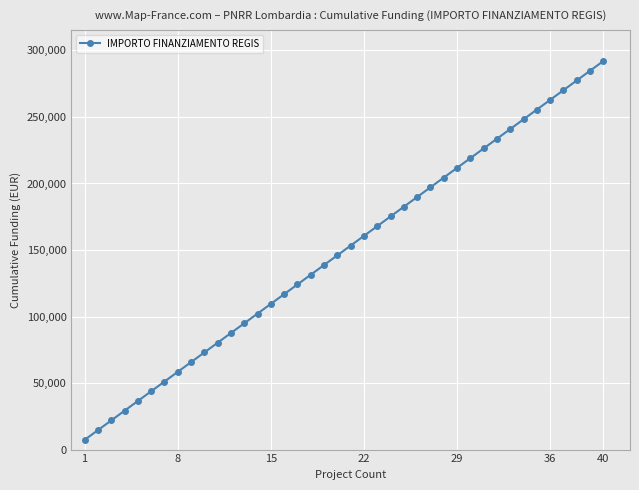

What is the greatest value displayed?

292040